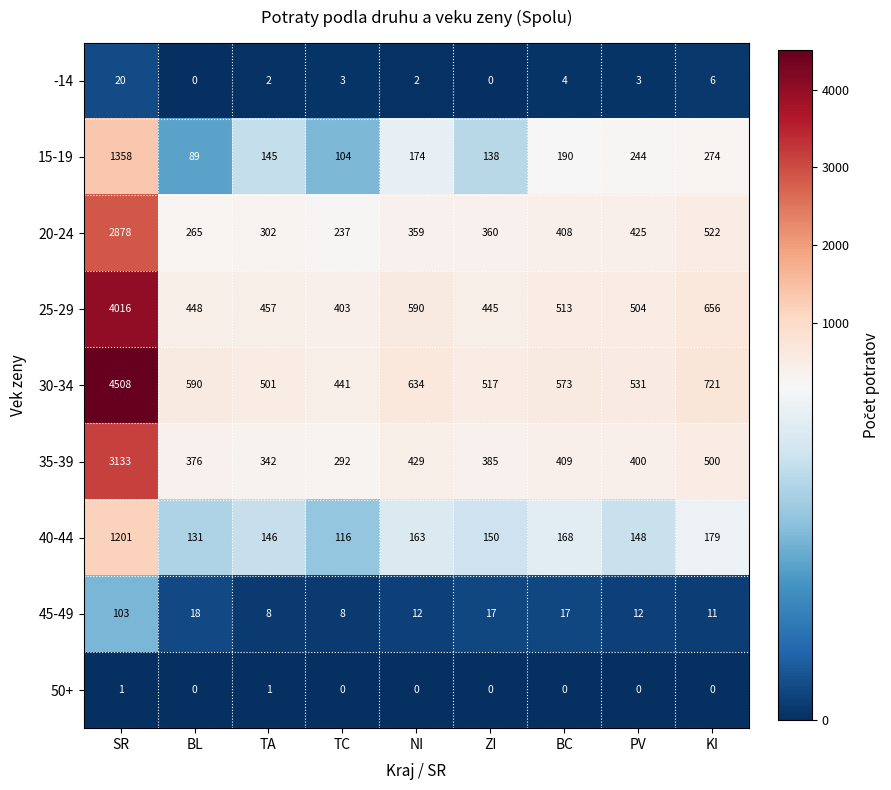

At which label does 40-44 reach its minimum?

TC